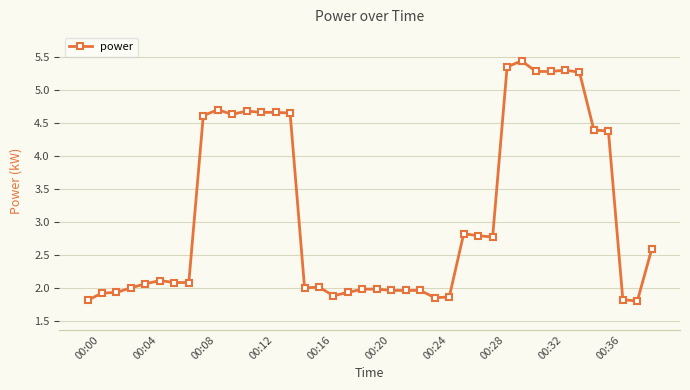

Does the chart have visible grid lines?

Yes